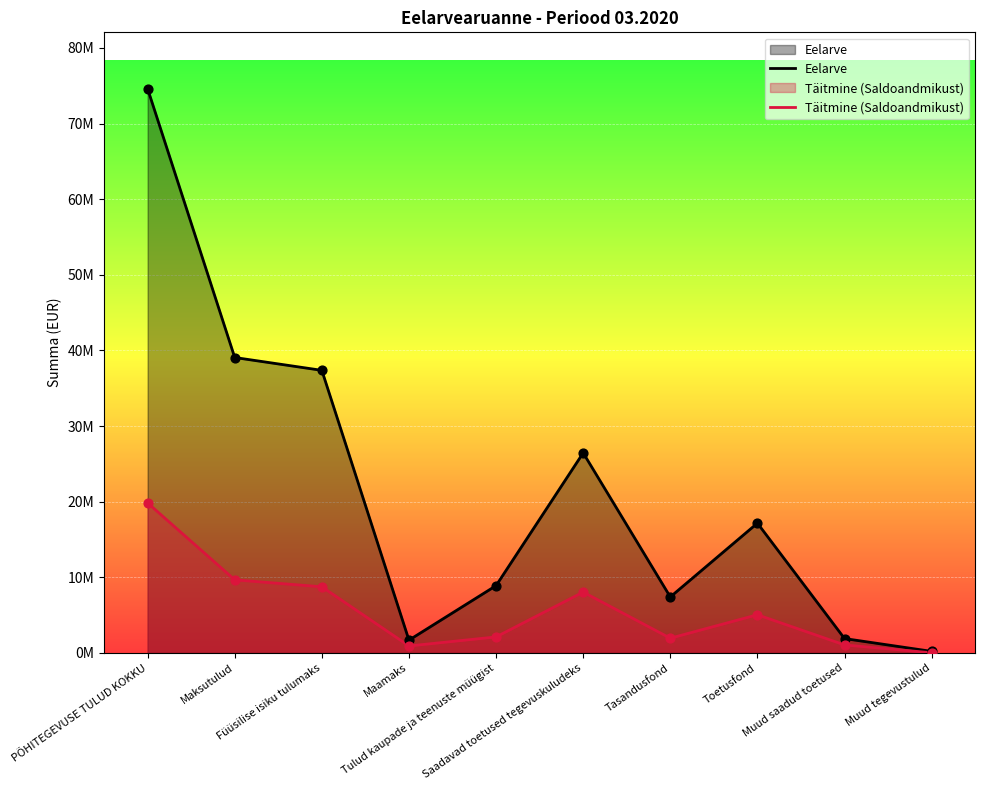

Which series contains the highest Y value?

Eelarve